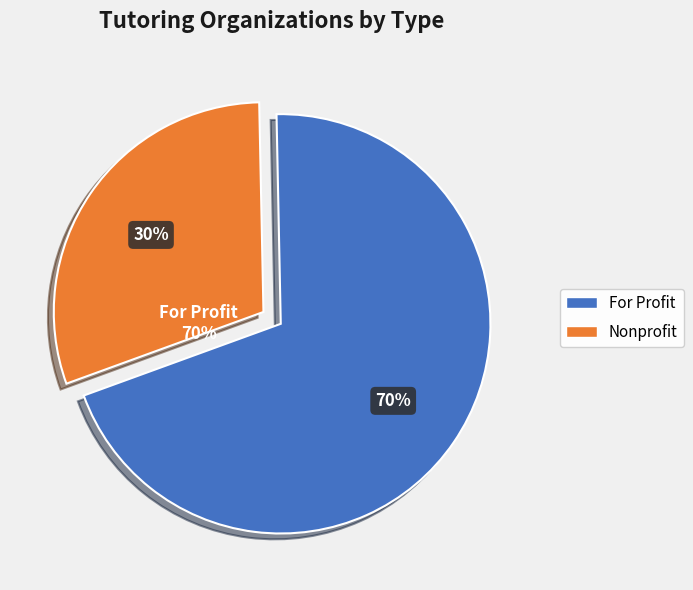

Rank the categories by value from highest to lowest.

For Profit, Nonprofit